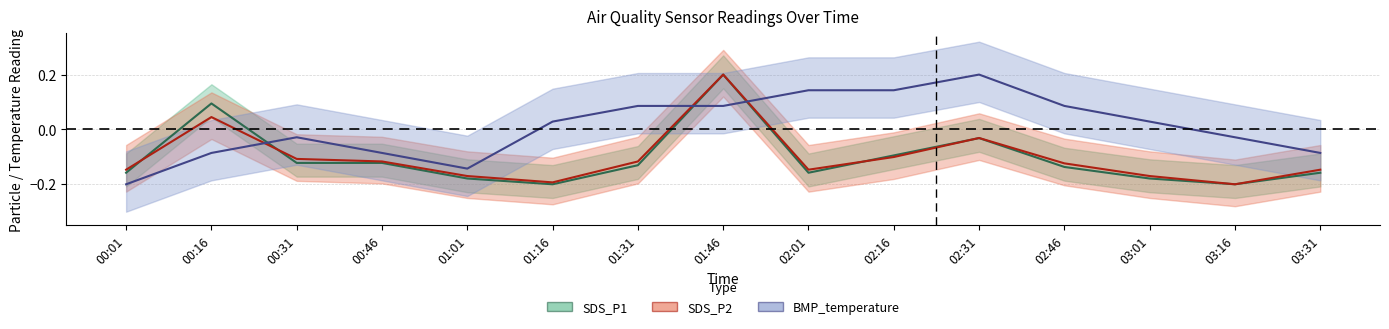

At 03:31, list the series in order from smallest to largest.

SDS_P1, SDS_P2, BMP_temperature